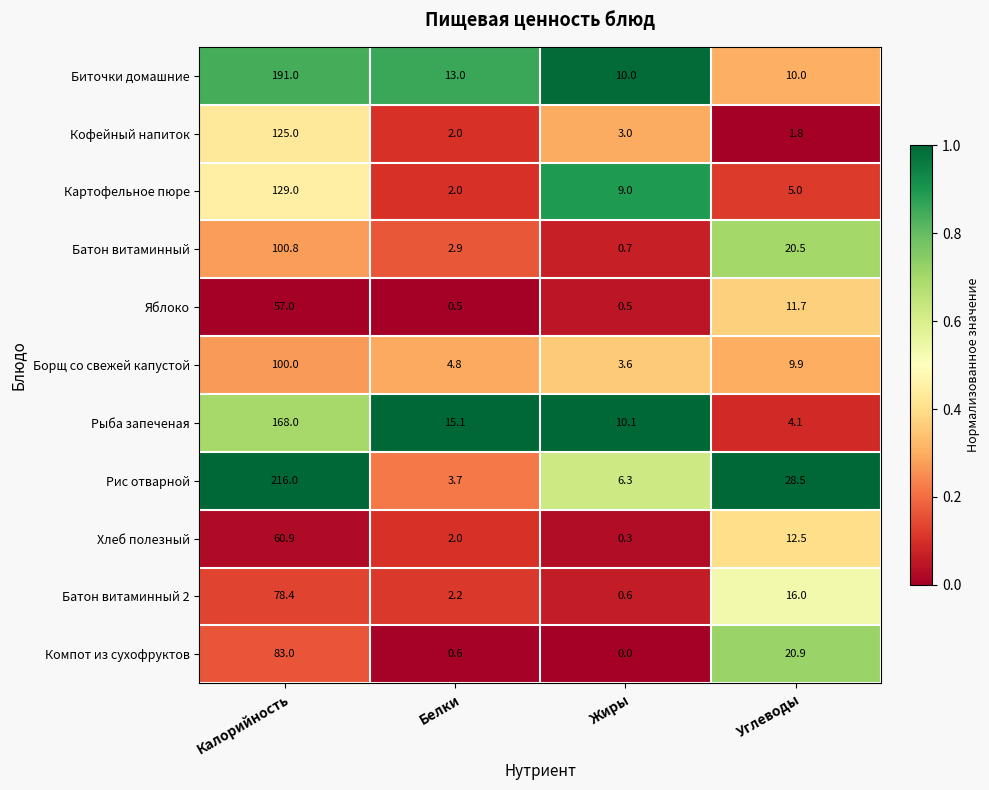

List the labels in order of Картофельное пюре value, smallest first.

Белки, Углеводы, Жиры, Калорийность